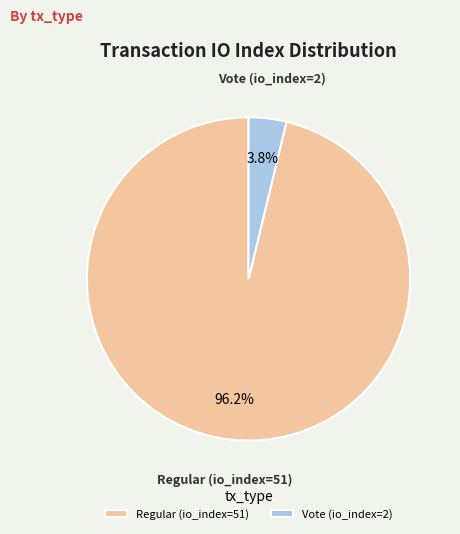

How much of the chart is everything except Vote (io_index=2)?

96.2%